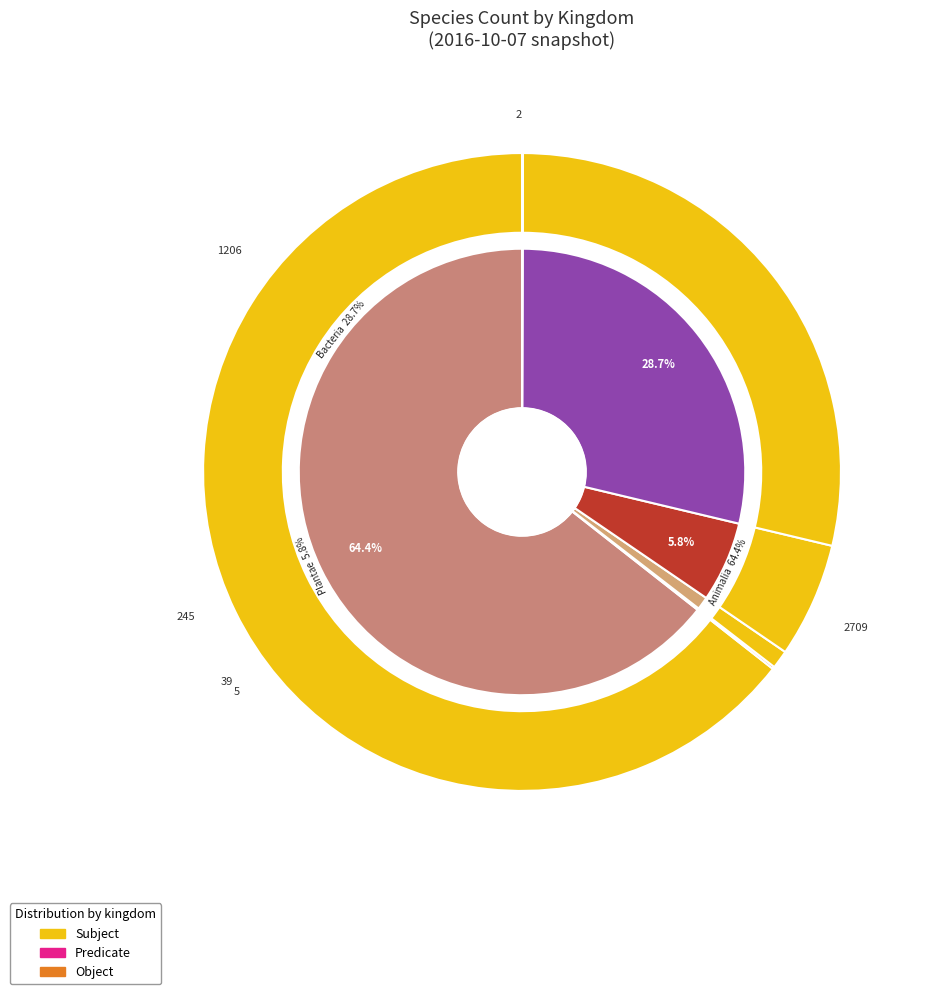

To the nearest percent, what is the difference between the largest and smallest slice percentages?

64%